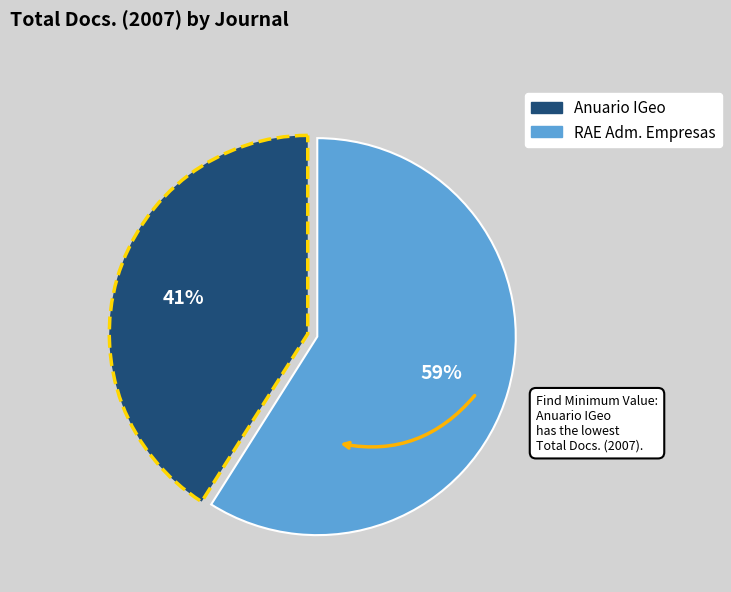

Is there any slice that represents more than half of the pie?

Yes